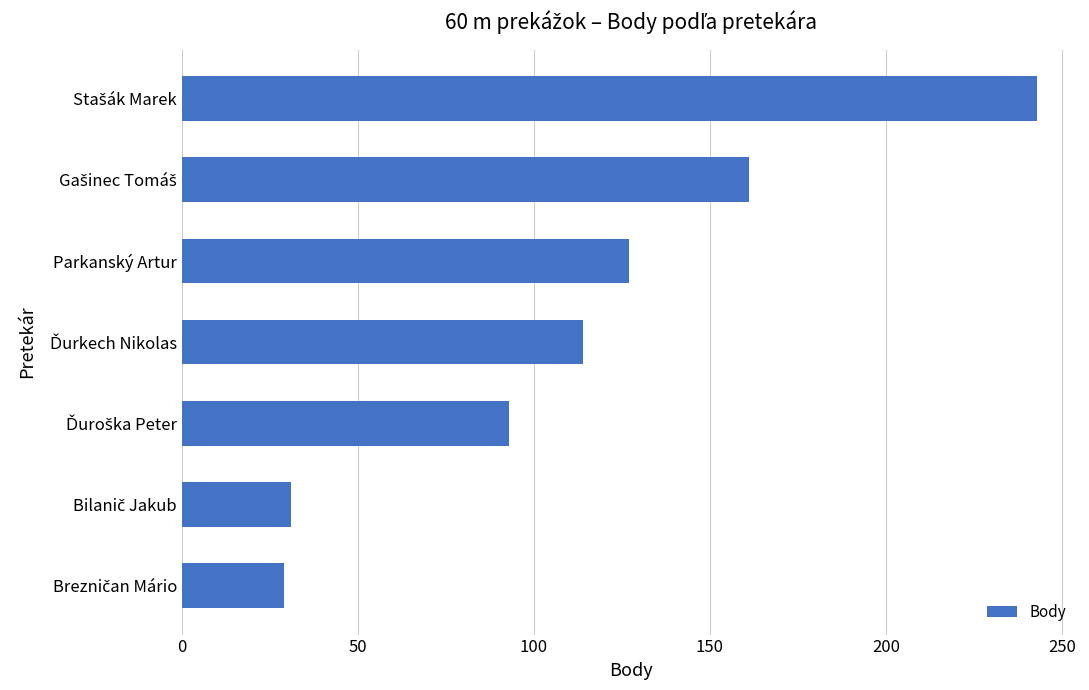

What is the smallest value displayed?

29